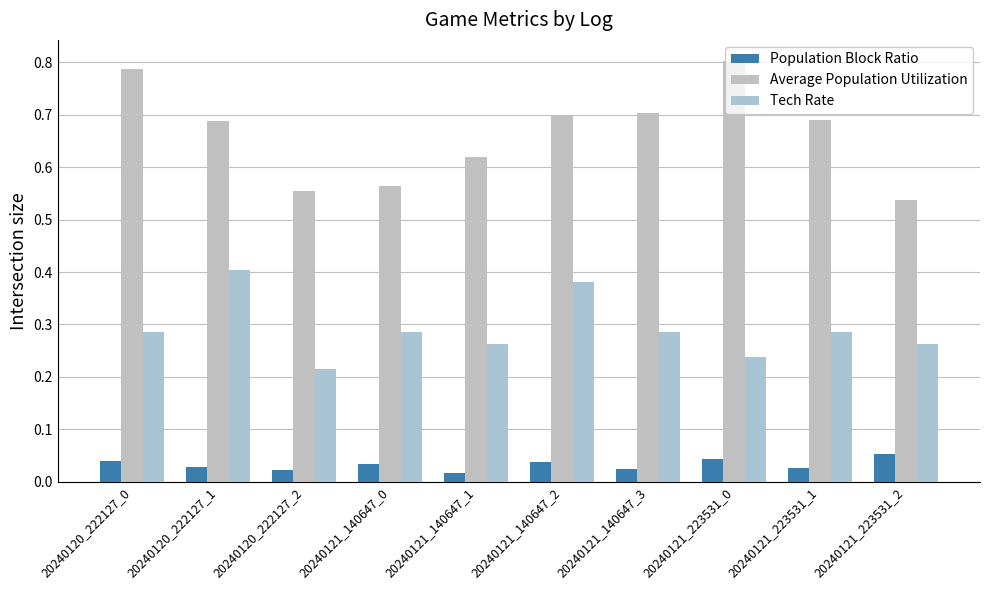

Reading right to left, transcribe all the data shown in this chart.

Population Block Ratio: 0.1	0.0	0.0	0.0	0.0	0.0	0.0	0.0	0.0	0.0
Average Population Utilization: 0.5	0.7	0.8	0.7	0.7	0.6	0.6	0.6	0.7	0.8
Tech Rate: 0.3	0.3	0.2	0.3	0.4	0.3	0.3	0.2	0.4	0.3